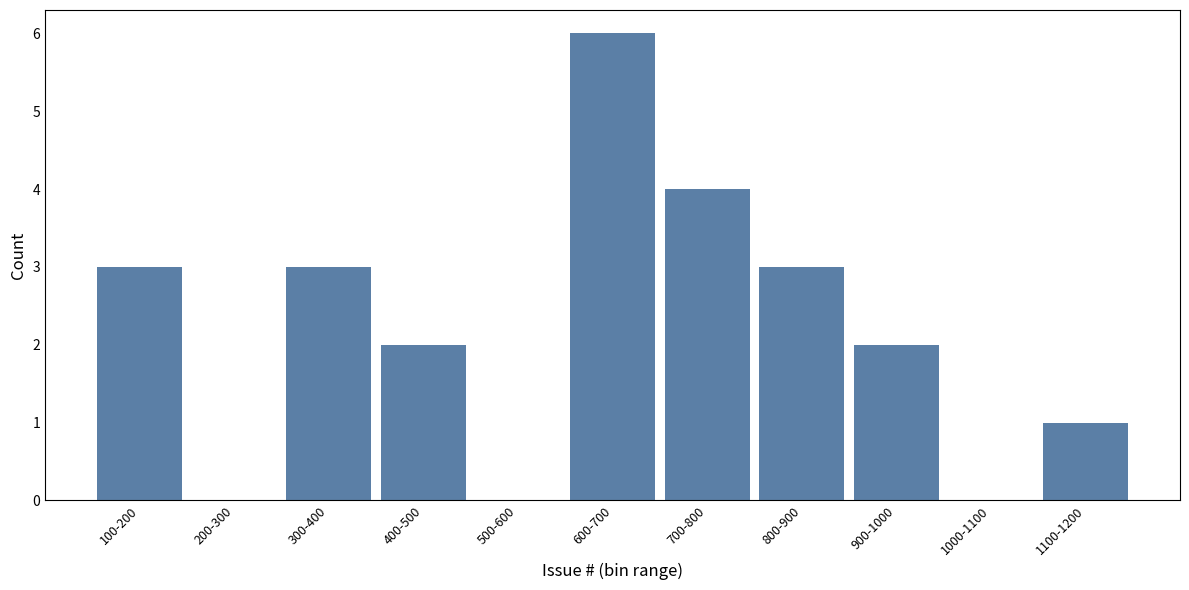

What is the sum of the values at 400-500 and 300-400?

5